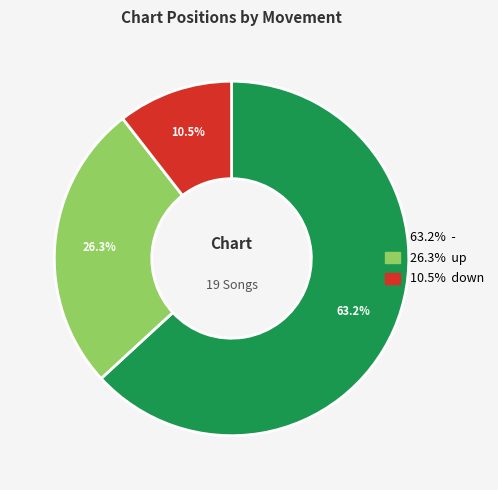

Is there any slice that represents more than half of the pie?

Yes